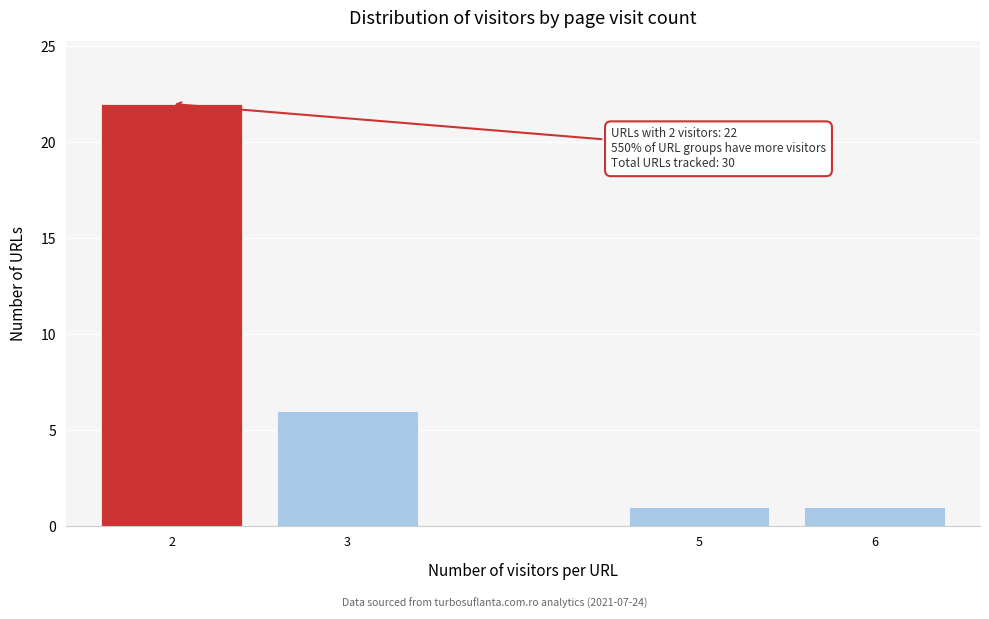

Reading left to right, what are all the values shown in this chart?

2=22	3=6	5=1	6=1